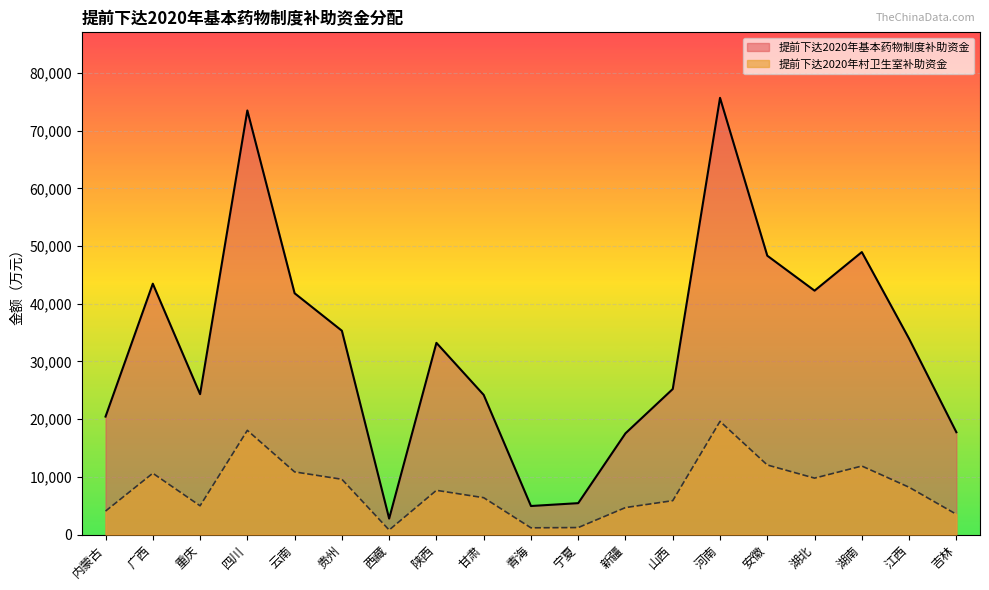

Reading left to right, extract all data points from this chart.

提前下达2020年基本药物制度补助资金: 内蒙古=20448	广西=43479	重庆=24336	四川=73503	云南=41823	贵州=35325	西藏=2772	陕西=33228	甘肃=24210	青海=4950	宁夏=5445	新疆=17550	山西=25227	河南=75690	安徽=48330	湖北=42273	湖南=48960	江西=33939	吉林=17739
提前下达2020年村卫生室补助资金: 内蒙古=4068	广西=10629	重庆=4986	四川=18063	云南=10863	贵州=9585	西藏=792	陕西=7668	甘肃=6390	青海=1170	宁夏=1215	新疆=4680	山西=5877	河南=19620	安徽=12060	湖北=9783	湖南=11880	江西=8199	吉林=3519